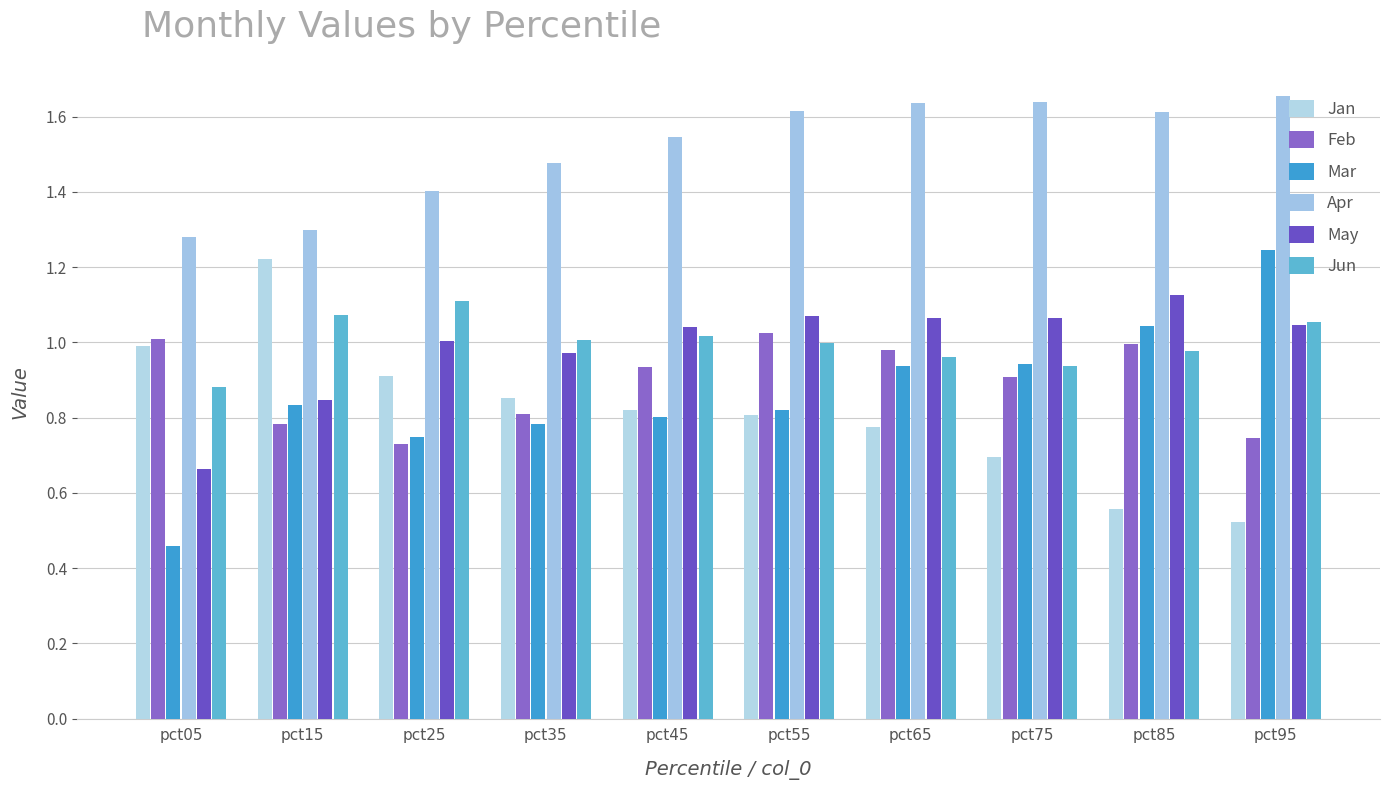

Are the bars grouped side by side (vs. stacked)?

Yes